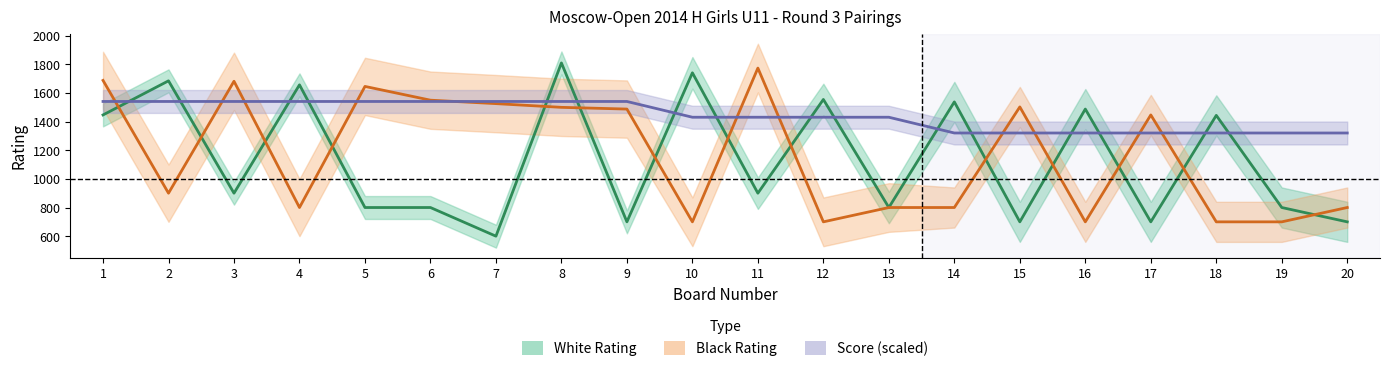

Rank the series at 8 from highest to lowest value.

White Rating, White Score, Black Rating